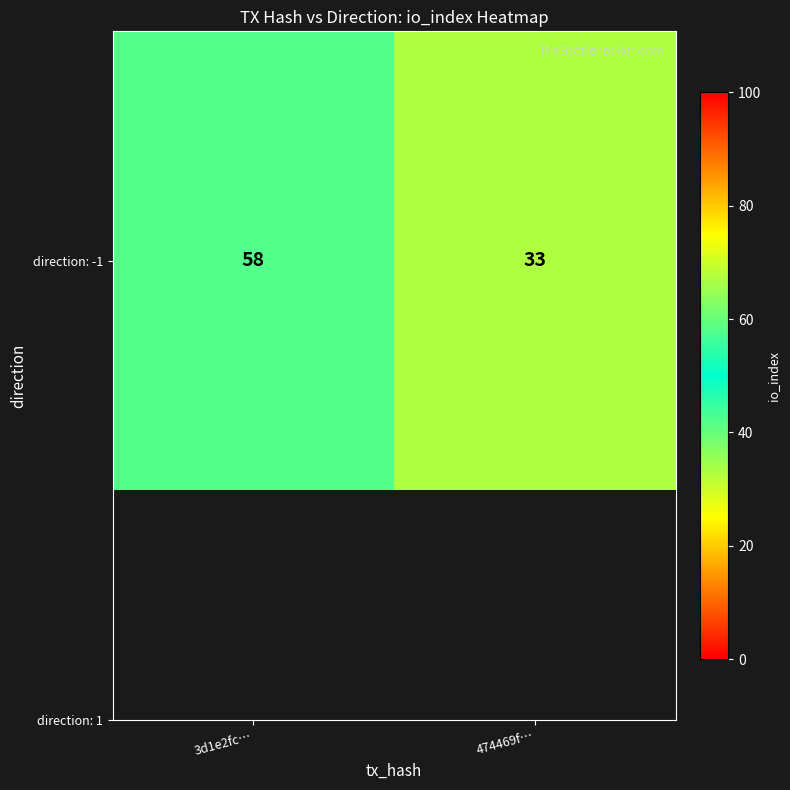

At which category does the chart reach its minimum across all series?

474469f…